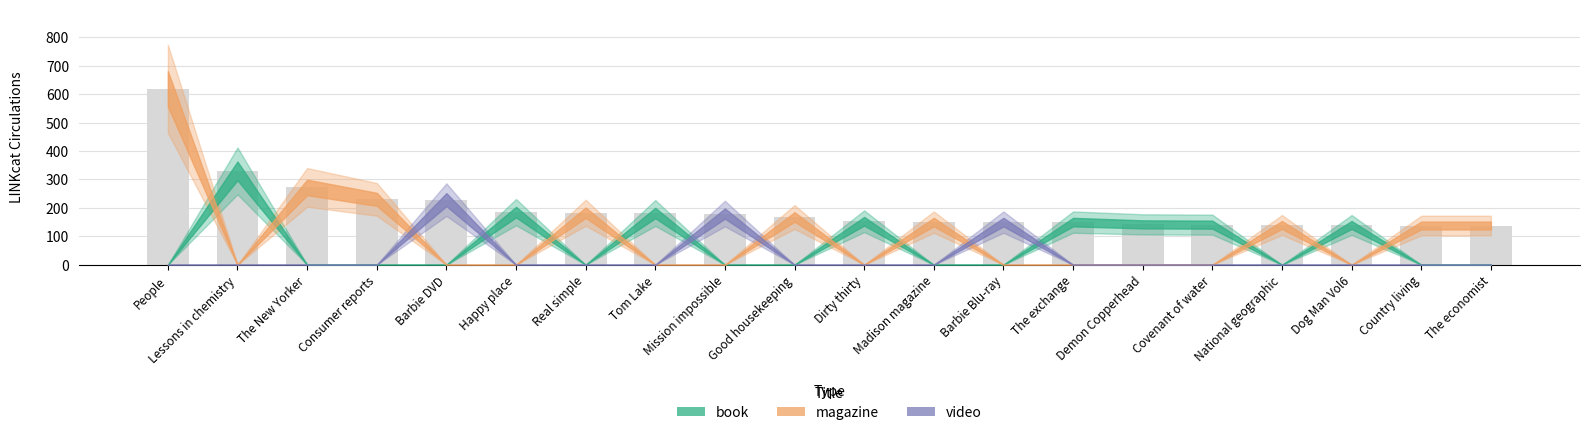

Which has a higher value, Good housekeeping or The New Yorker?

The New Yorker